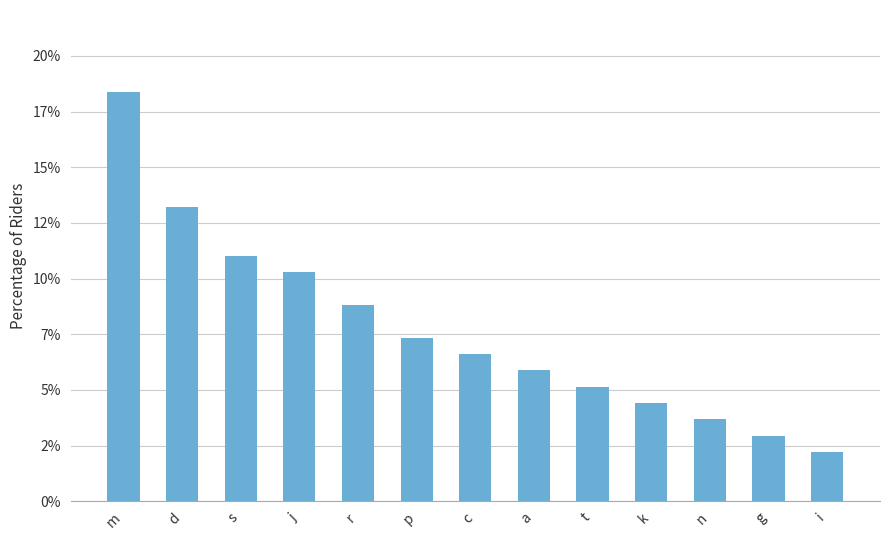

Rank the categories by value from highest to lowest.

m, d, s, j, r, p, c, a, t, k, n, g, i